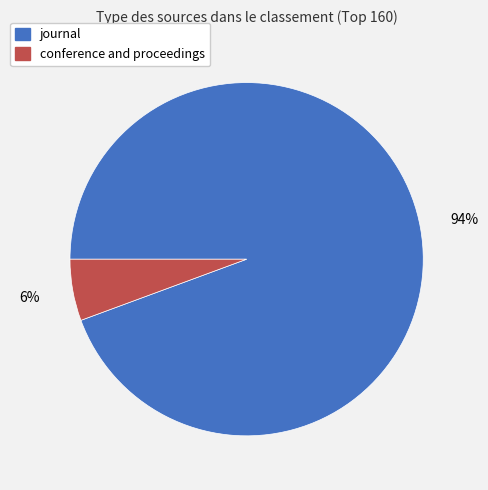

True or false: journal accounts for 94% of the total.

True